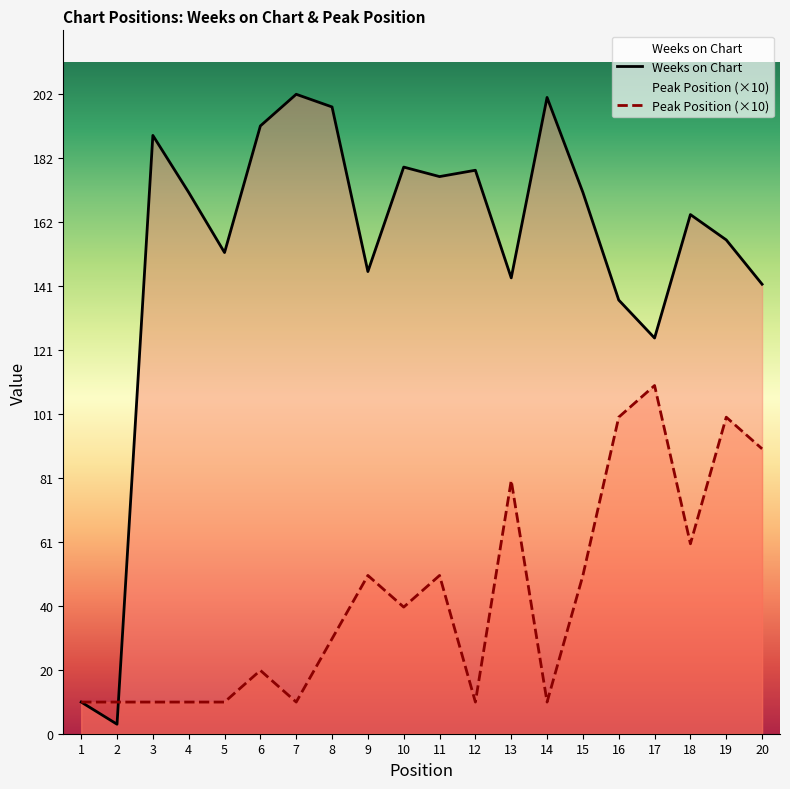

Which has a higher value, 10 or 1?

10